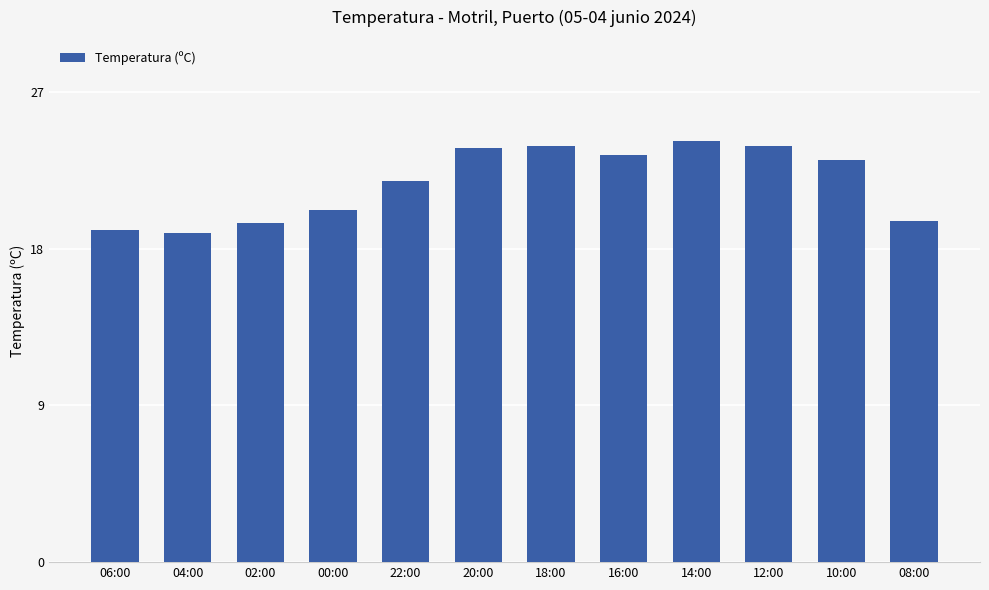

What is the ratio of the value at 00:00 to the value at 22:00?

0.9